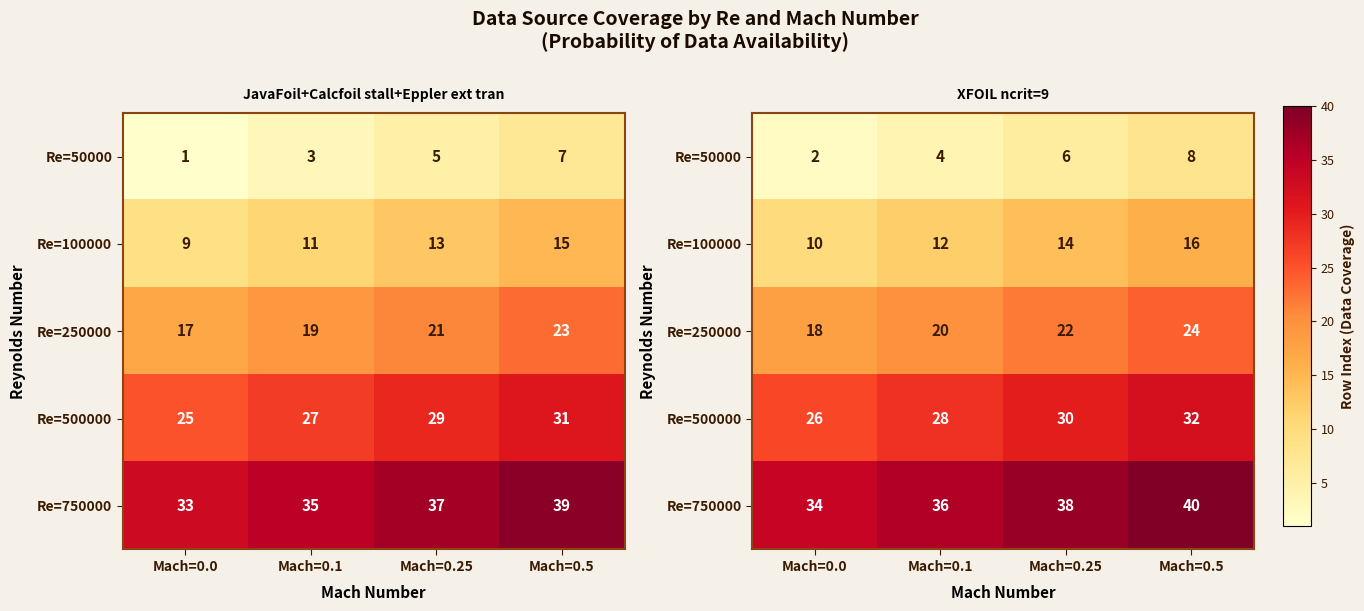

At how many categories does at least one series exceed 14?

4